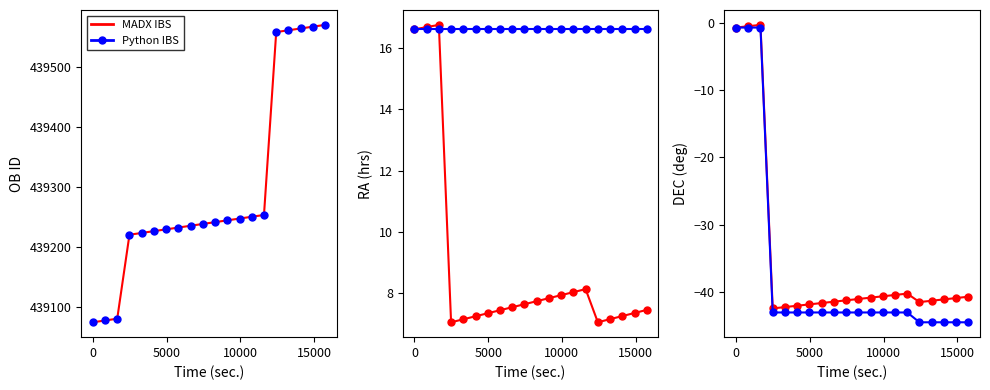

What is the average value of the MADX IBS series?

-35.2